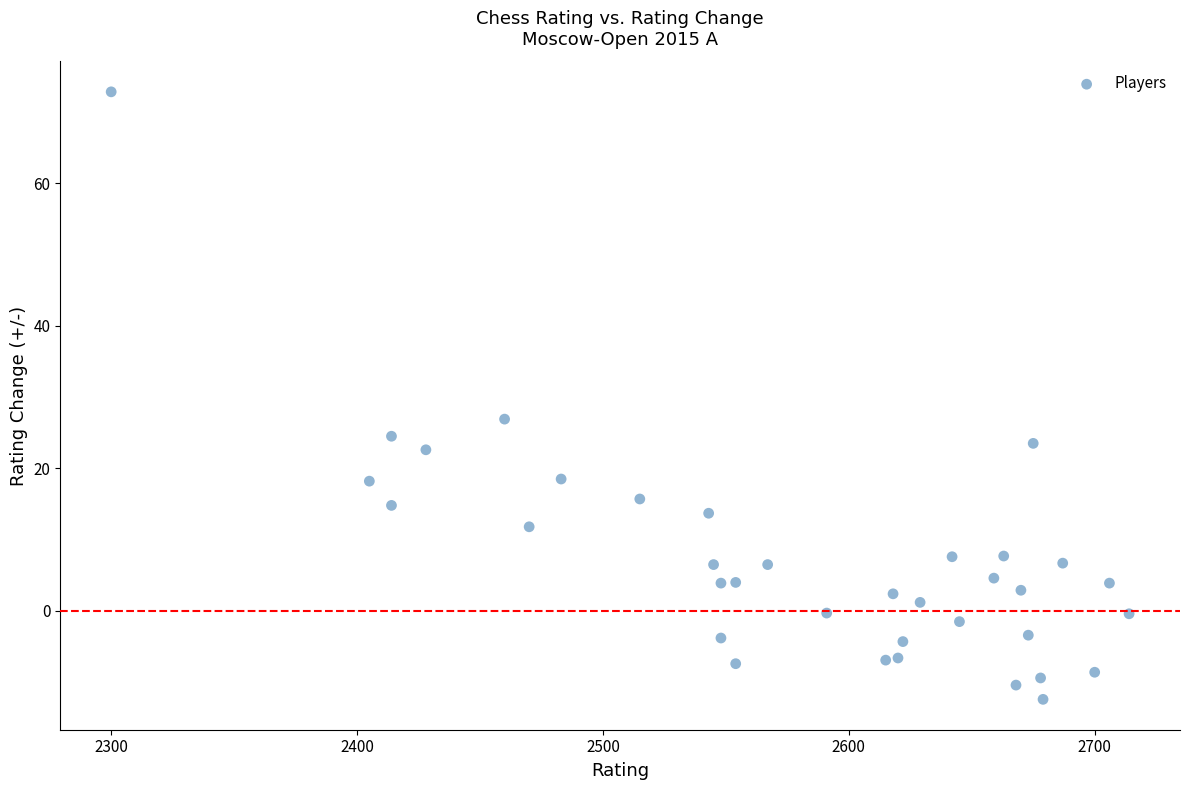

What Y value in the scatter plot is closest to 30?

26.9